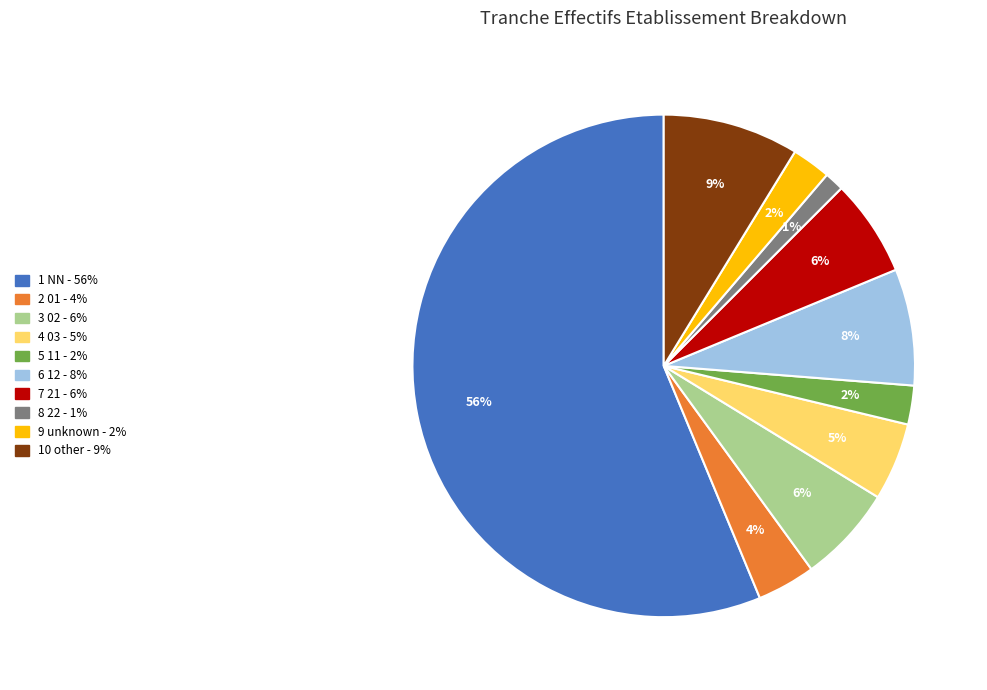

Is there a majority slice in this chart?

Yes